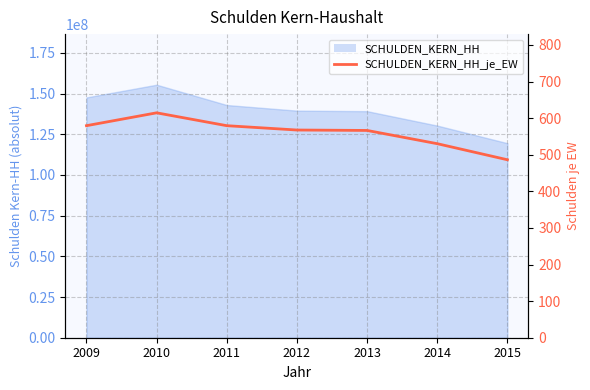

The chart shows a value of 355.9 at 2010. True or false?

False